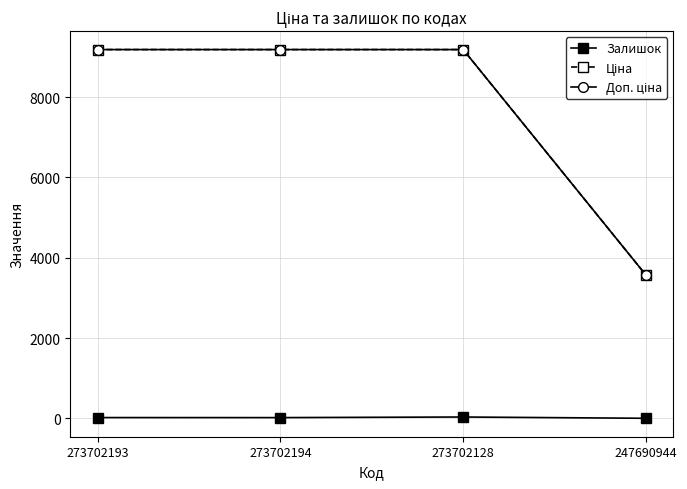

Is this an area chart (filled region under the line)?

No